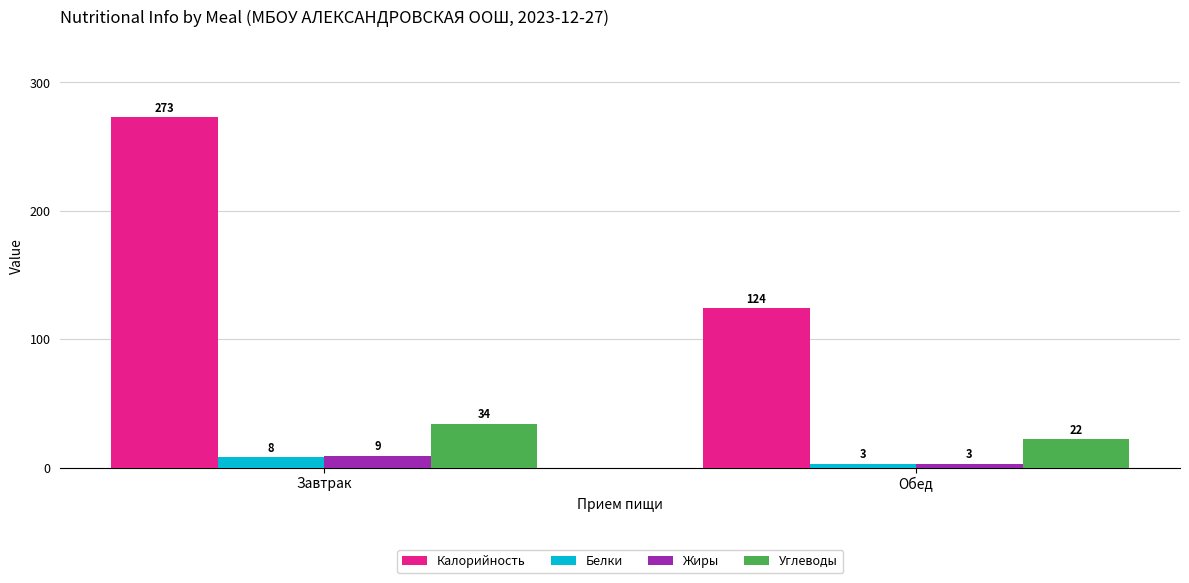

Which category has the lowest value across all series?

Обед